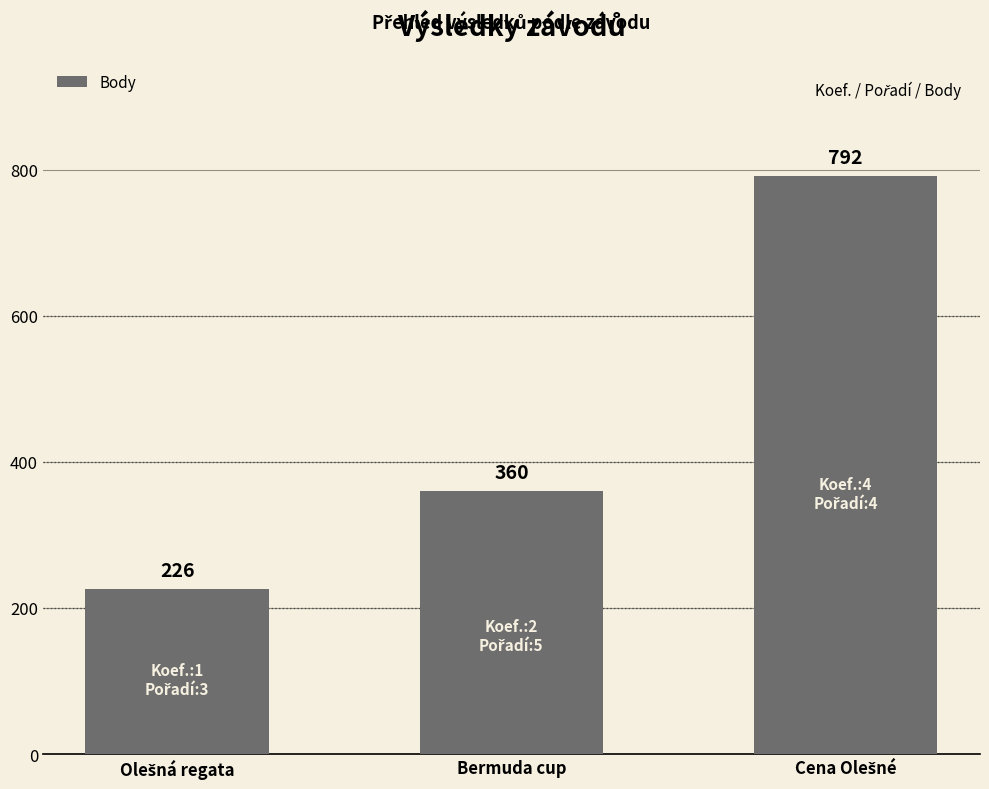

What is the minimum value shown in the chart?

226